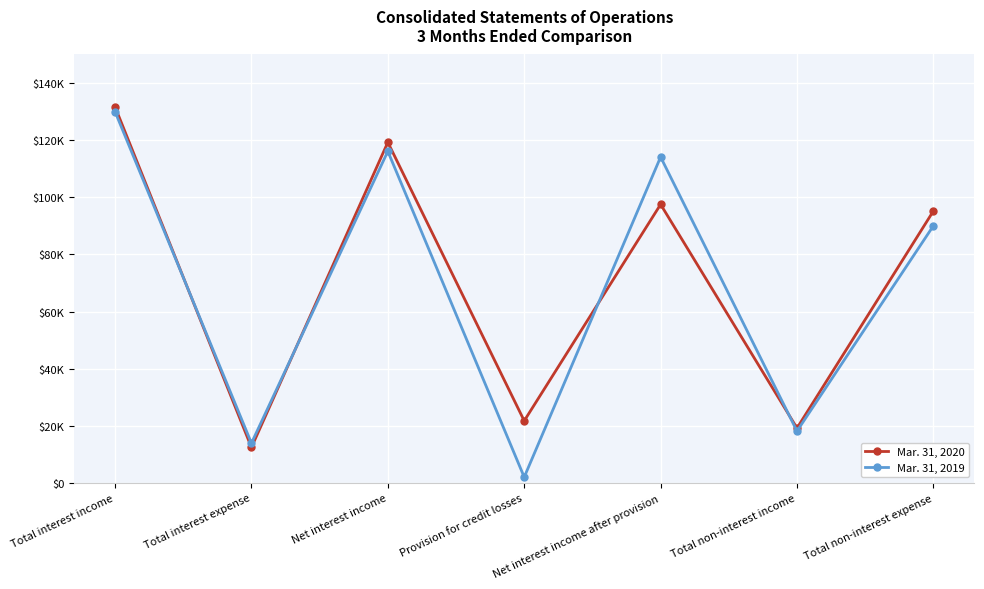

The Mar. 31, 2020 series shows 12407 at Total interest expense. True or false?

True